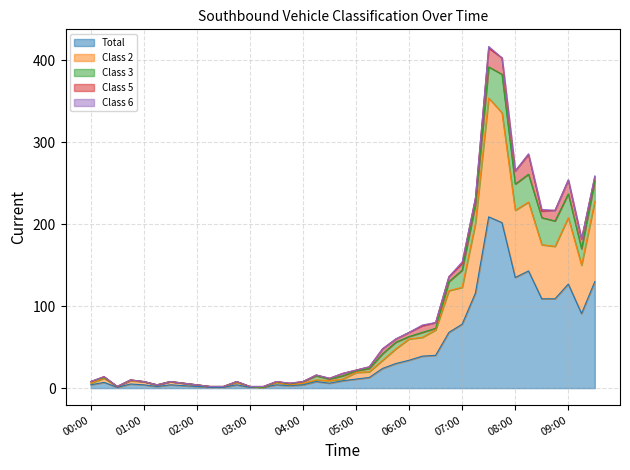

How many lines are shown in the chart?

5